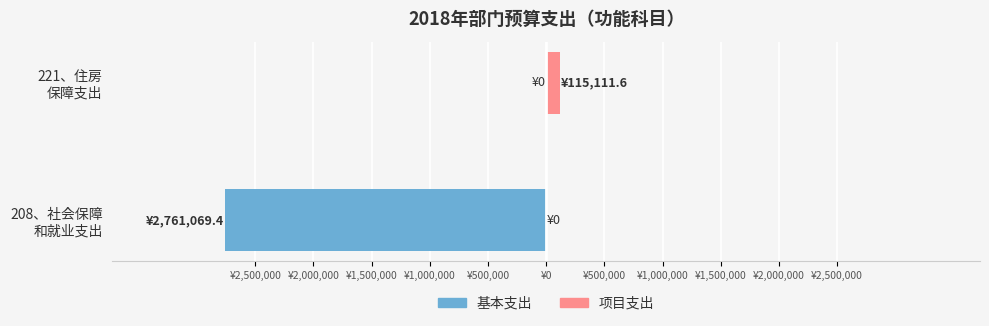

What are all the series names shown in the legend?

基本支出, 项目支出